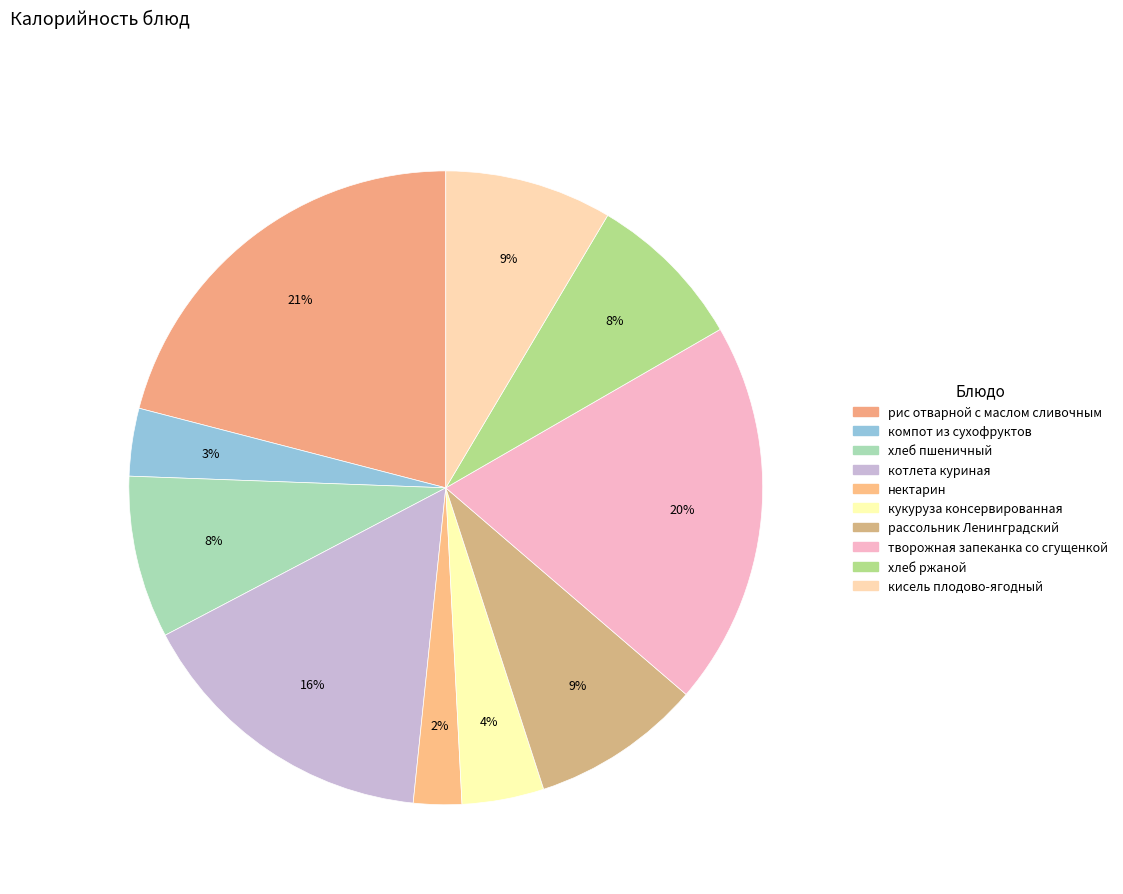

Is it true that хлеб ржаной is 8% of the pie?

True